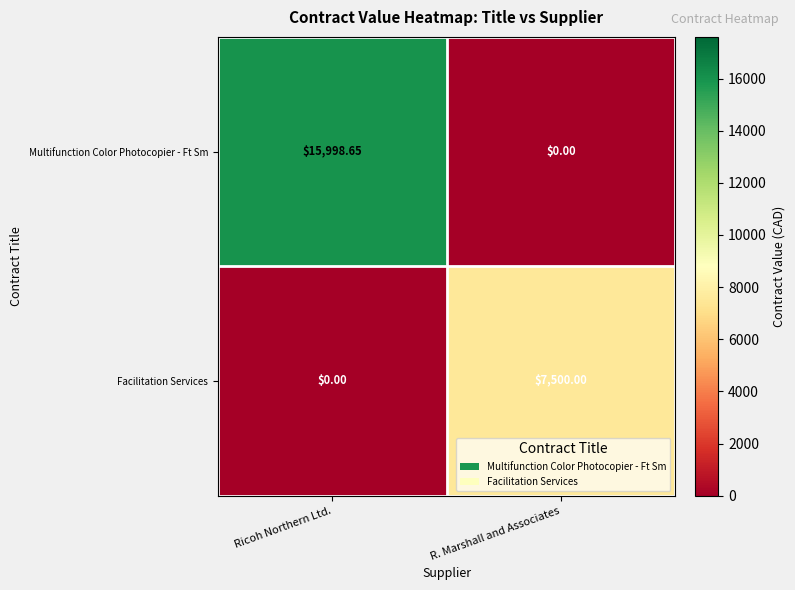

At Ricoh Northern Ltd., list the series in order from smallest to largest.

Facilitation Services, Multifunction Color Photocopier - Ft Sm